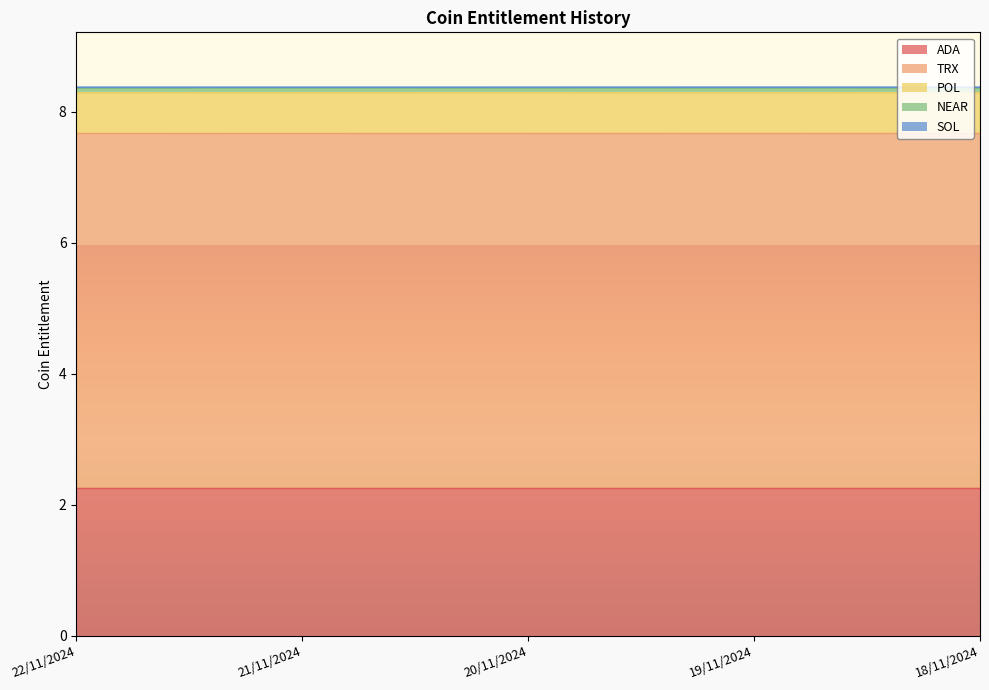

Which series has the widest spread of values?

TRX